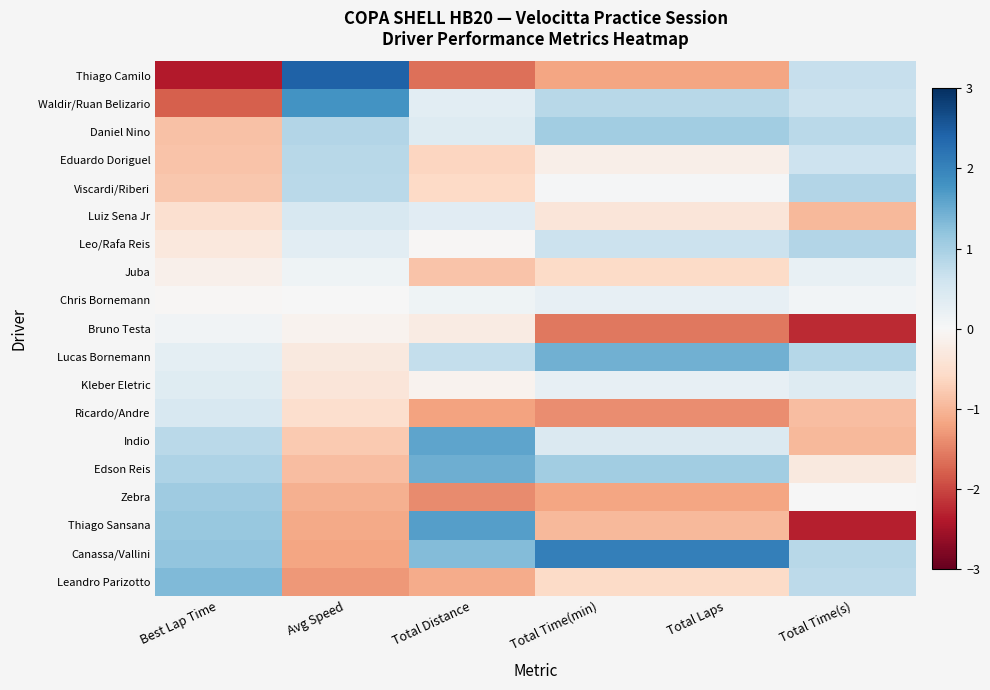

Which category has the lowest value across all series?

Best Lap Time